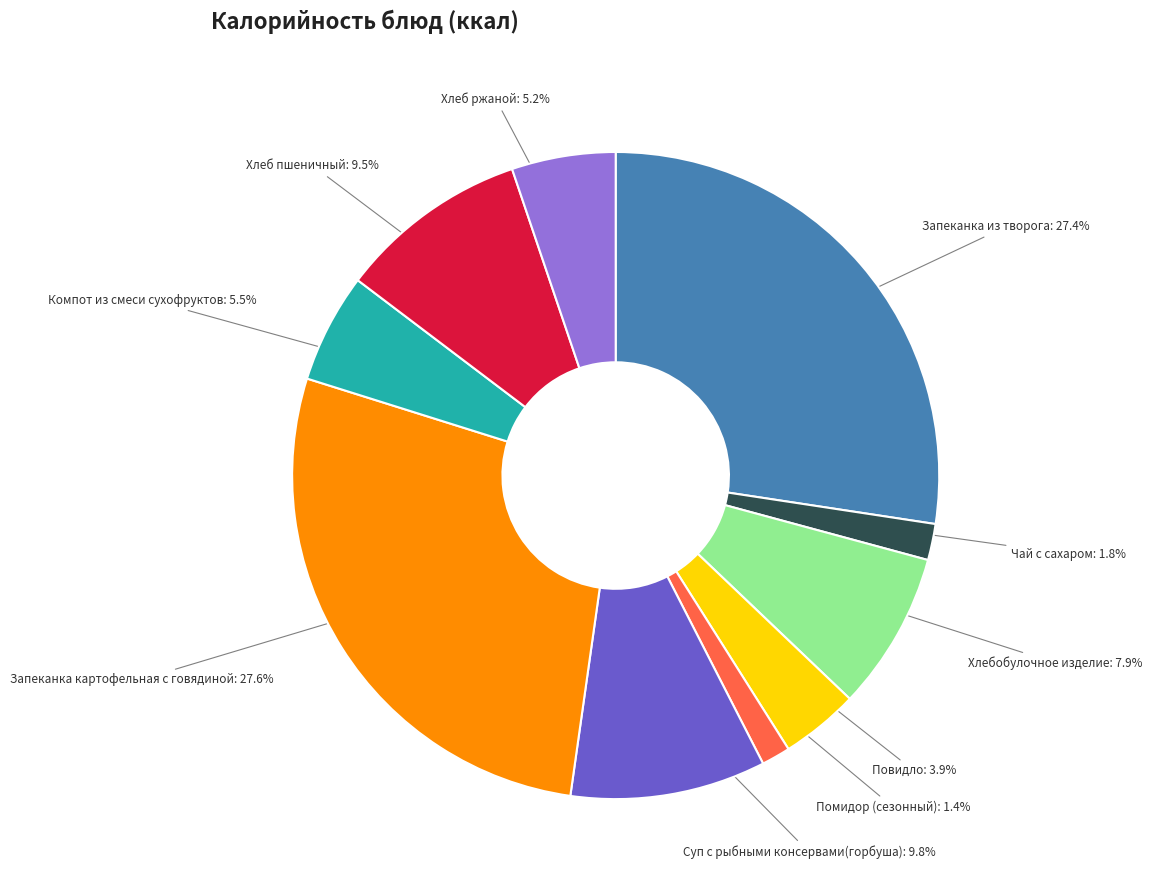

Does any single category account for the majority?

No